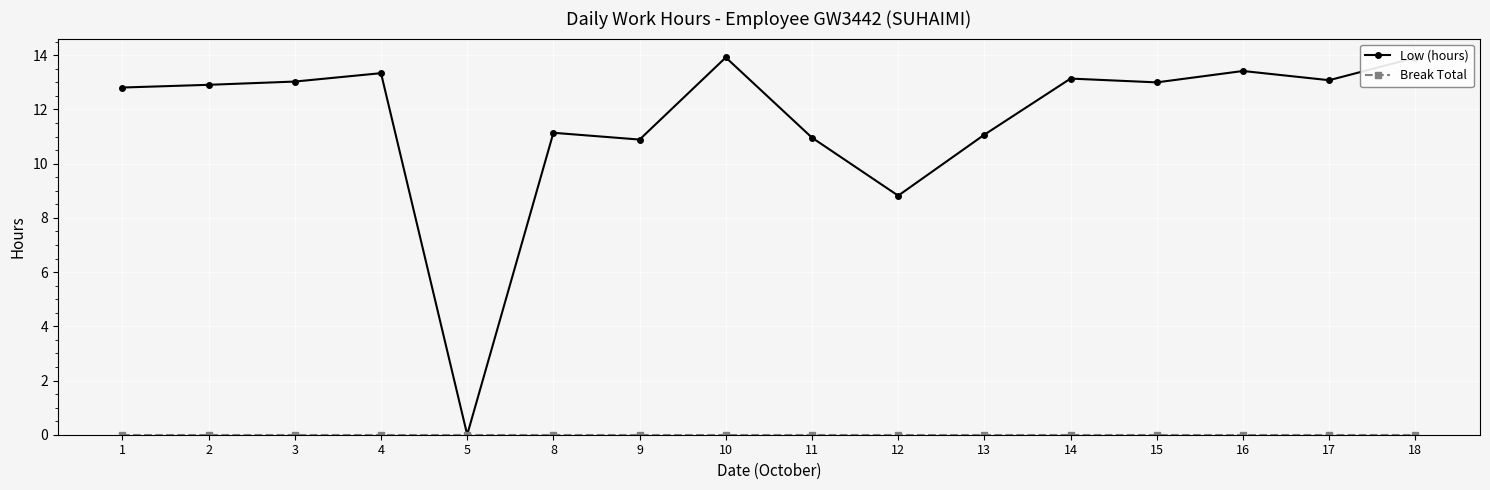

Between 4 and 10, which series saw the biggest shift?

Low (hours)